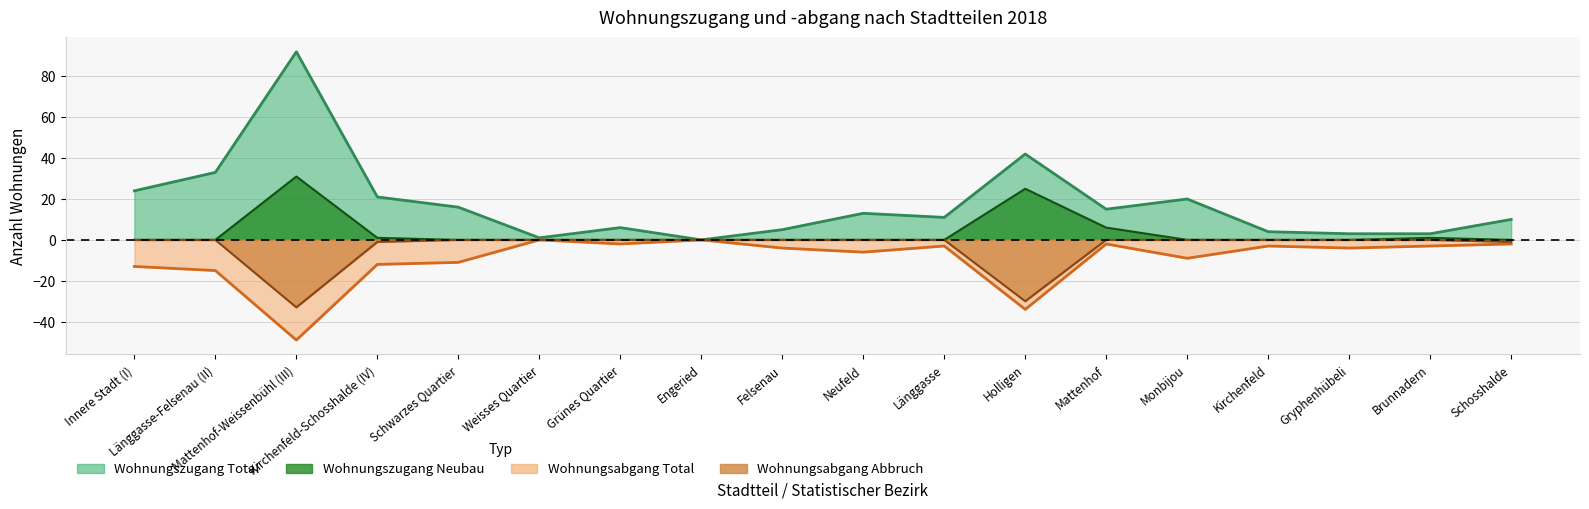

Is the value of Wohnungszugang Neubau at Länggasse-Felsenau (II) greater than the value of Wohnungsabgang Abbruch at Mattenhof-Weissenbühl (III)?

Yes